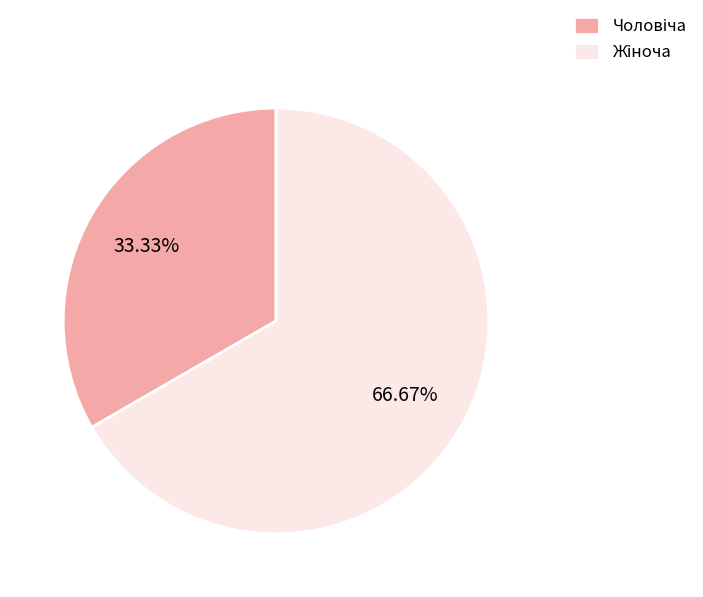

Does any single category account for the majority?

Yes